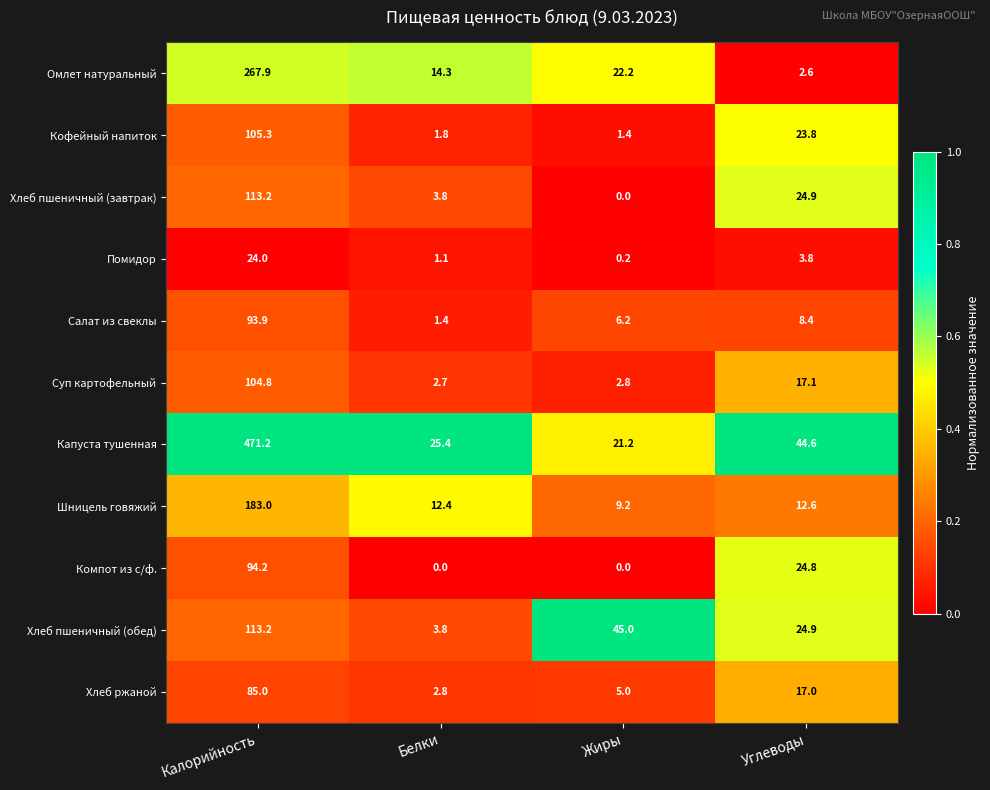

What value does the Салат из свеклы series have at Калорийность?

93.9